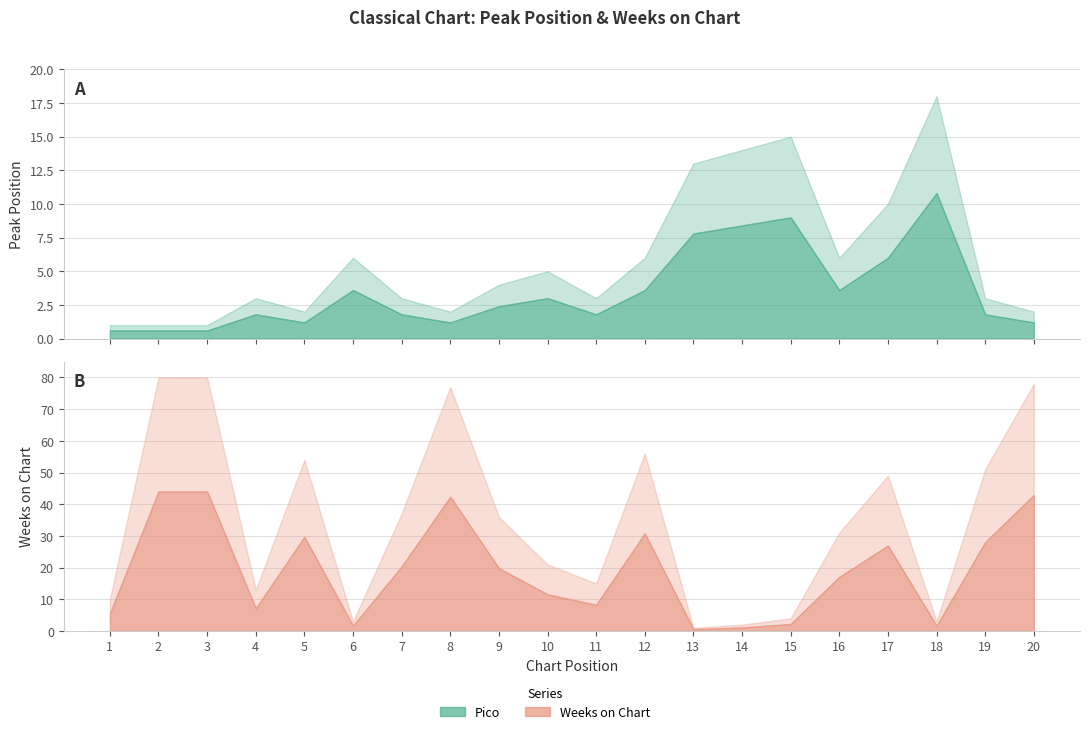

What is the difference between the Weeks on Chart values at 17 and 5?

5